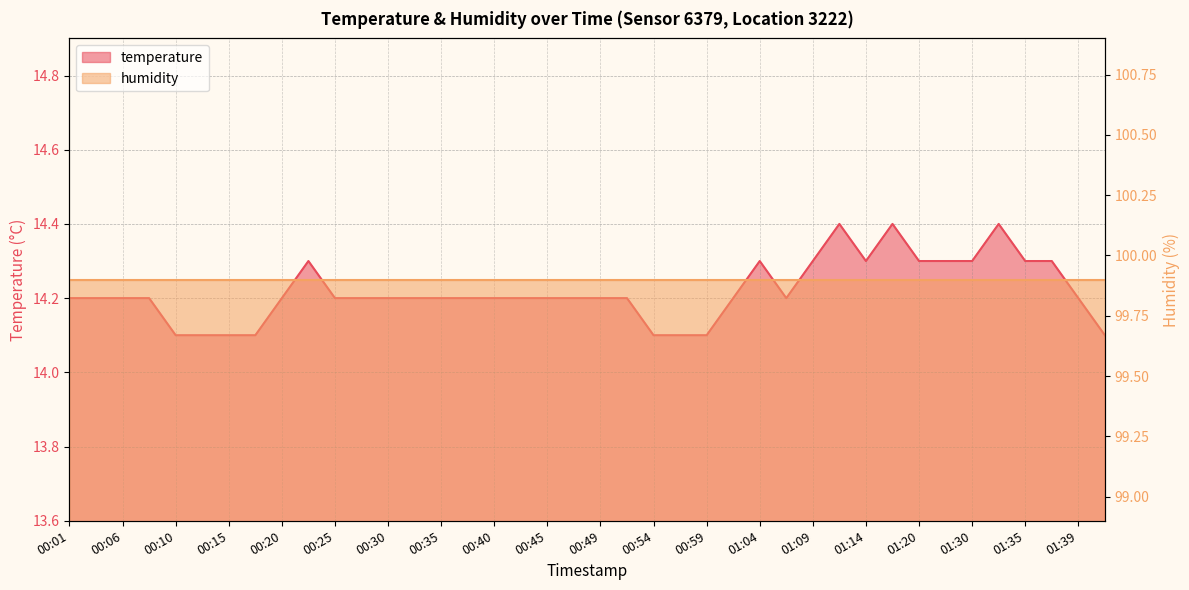

At which category does the data reach its first local peak?

00:23